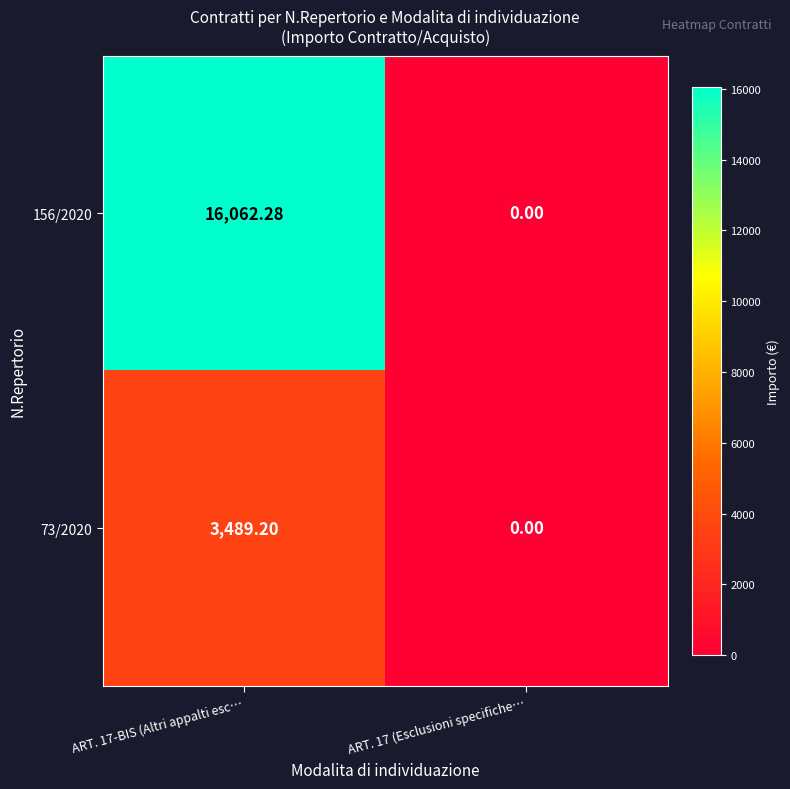

Reading left to right, extract all data points from this chart.

156/2020: ART. 17-BIS (Altri appalti esc…=16062.3	ART. 17 (Esclusioni specifiche…=0.0
73/2020: ART. 17-BIS (Altri appalti esc…=3489.2	ART. 17 (Esclusioni specifiche…=0.0